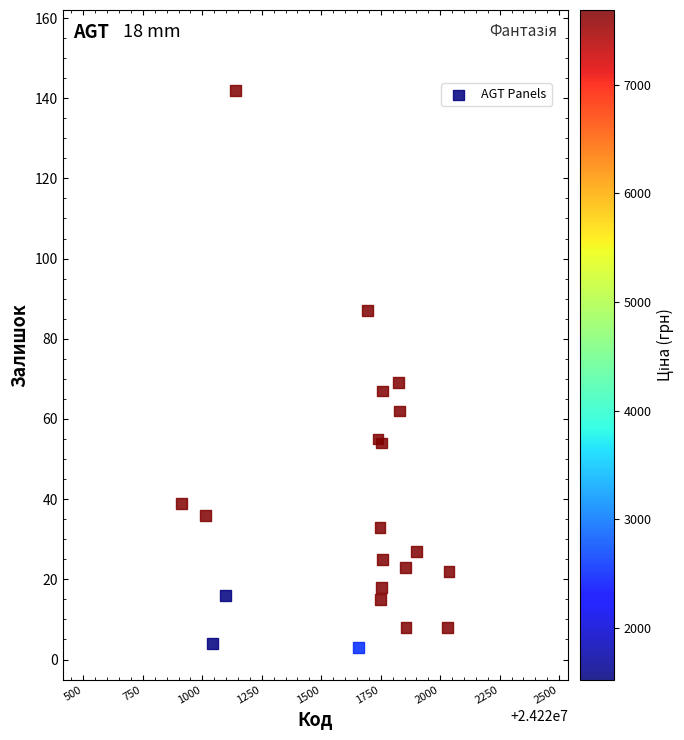

What Y value in the scatter plot is closest to 72?

69